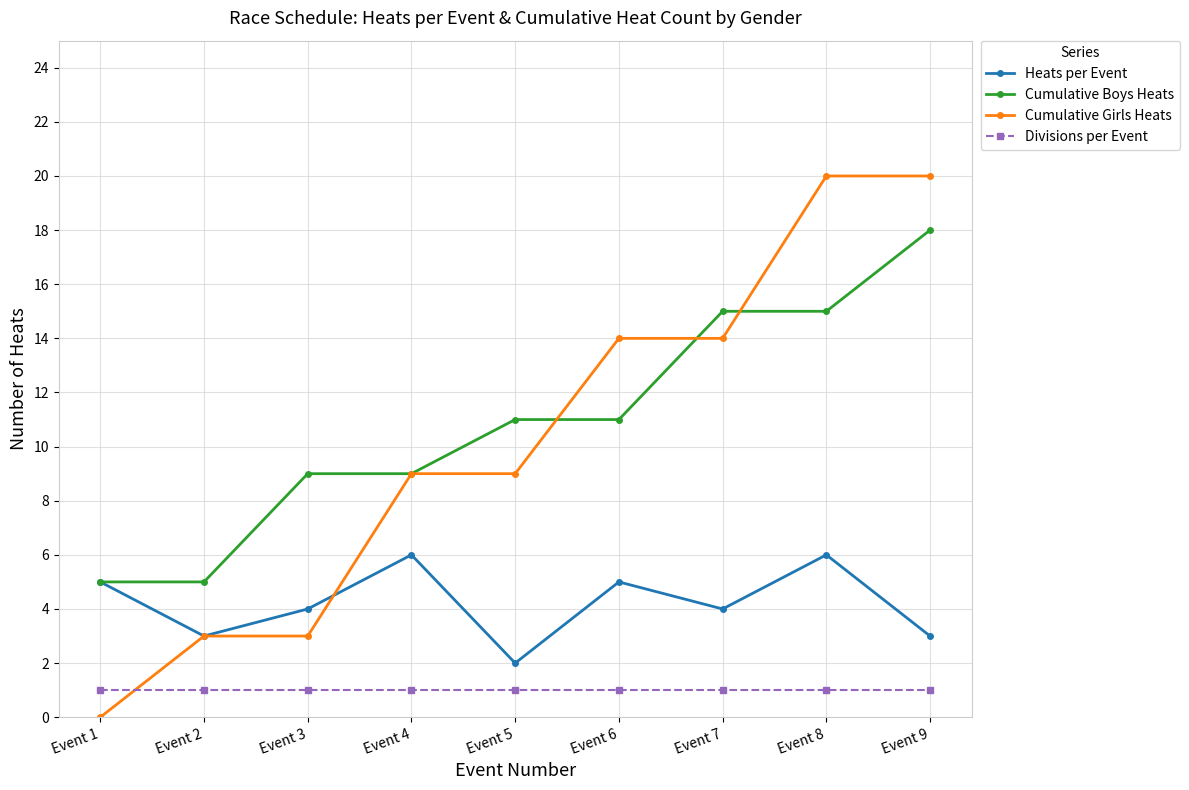

What is the maximum value for Heats per Event?

6